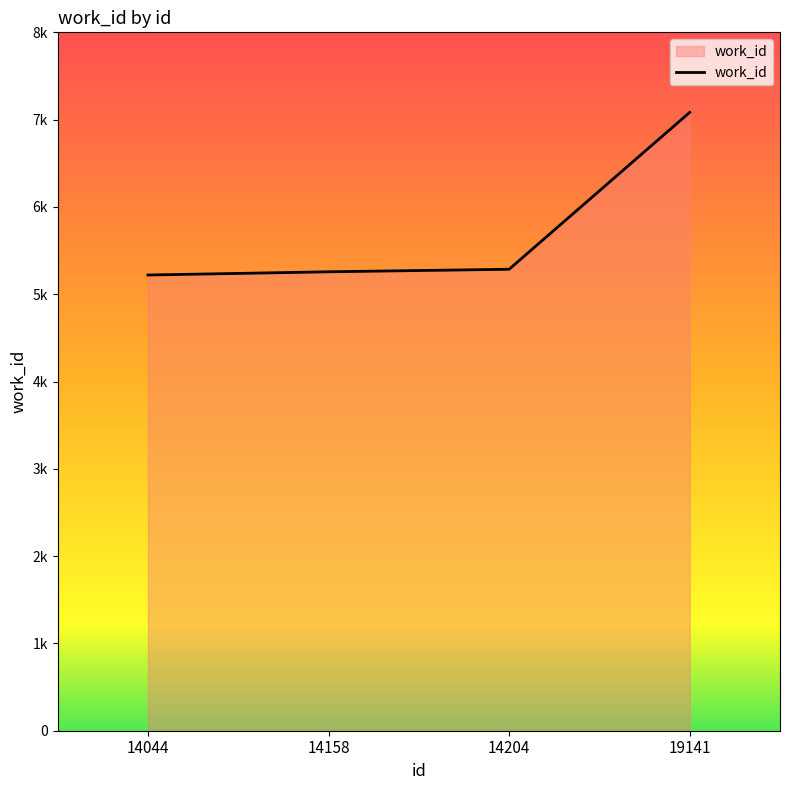

What is the change in value from 14204 to 19141?

+1797